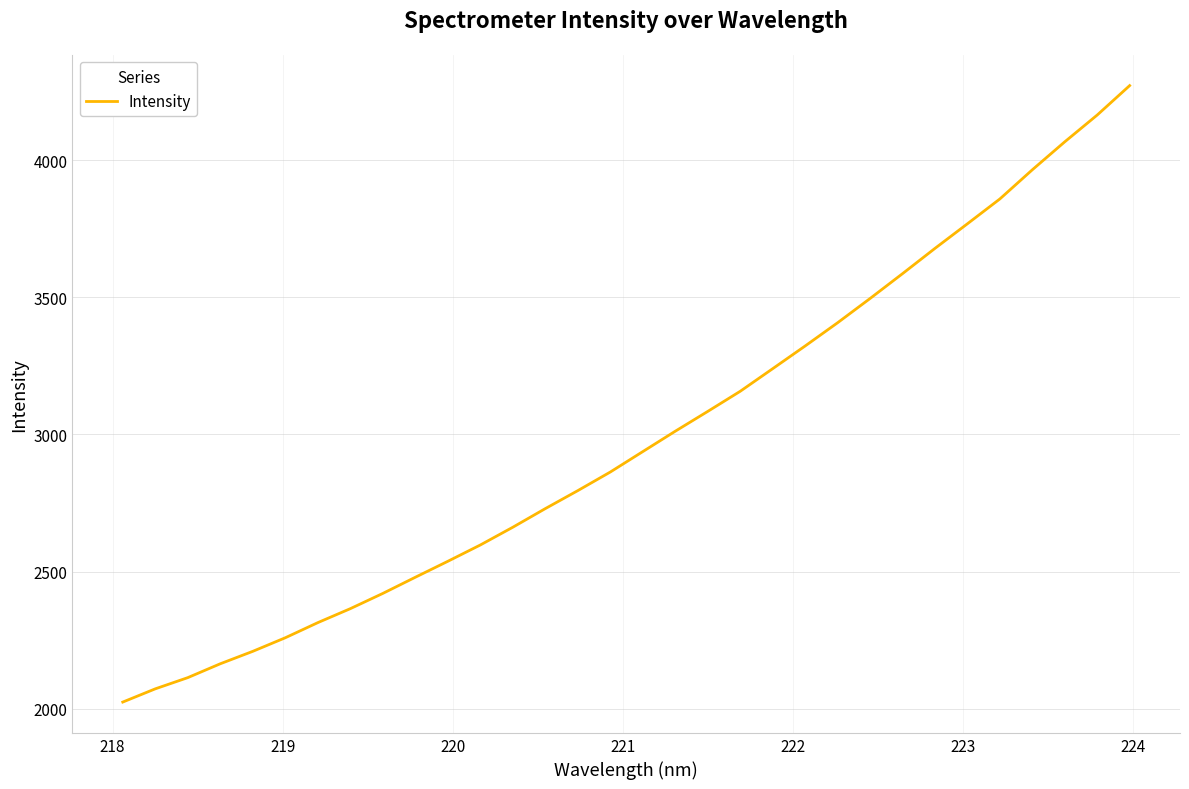

What is the average value?

2988.2